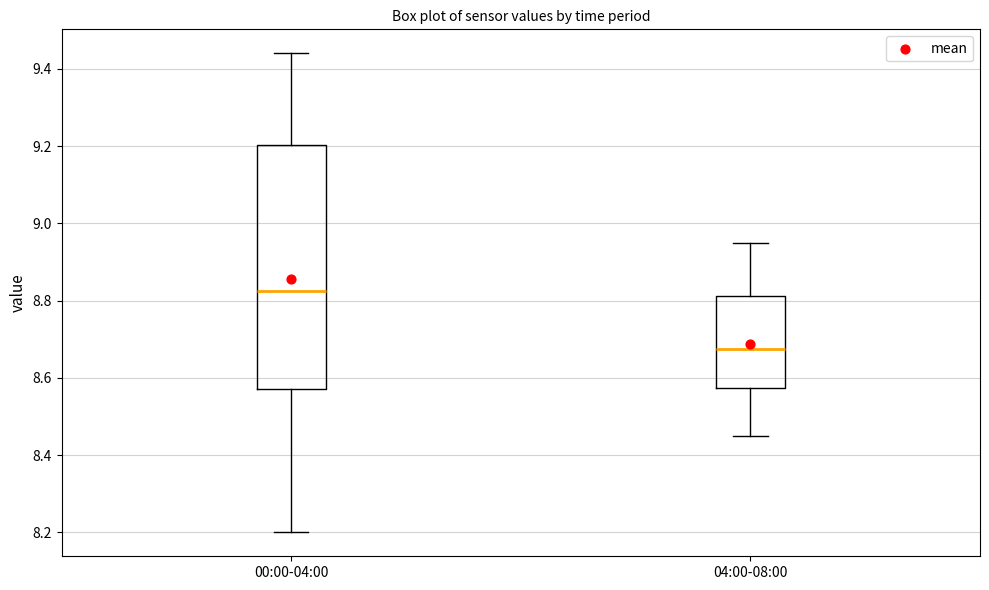

Reading left to right, transcribe this box plot: for each box, give where its median line is, the range the box spans, and where its two whiskers end, as read against the y-axis. The values are not printed on the chart, so give them approximately, as read against the axis.

00:00-04:00: median 8.82, box 8.58 to 9.20, whiskers 8.20 to 9.44
04:00-08:00: median 8.68, box 8.58 to 8.82, whiskers 8.46 to 8.96